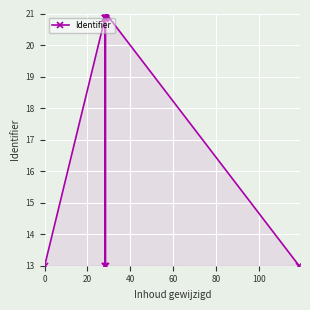

What is the sum of the values at 20 and 40?

41.7